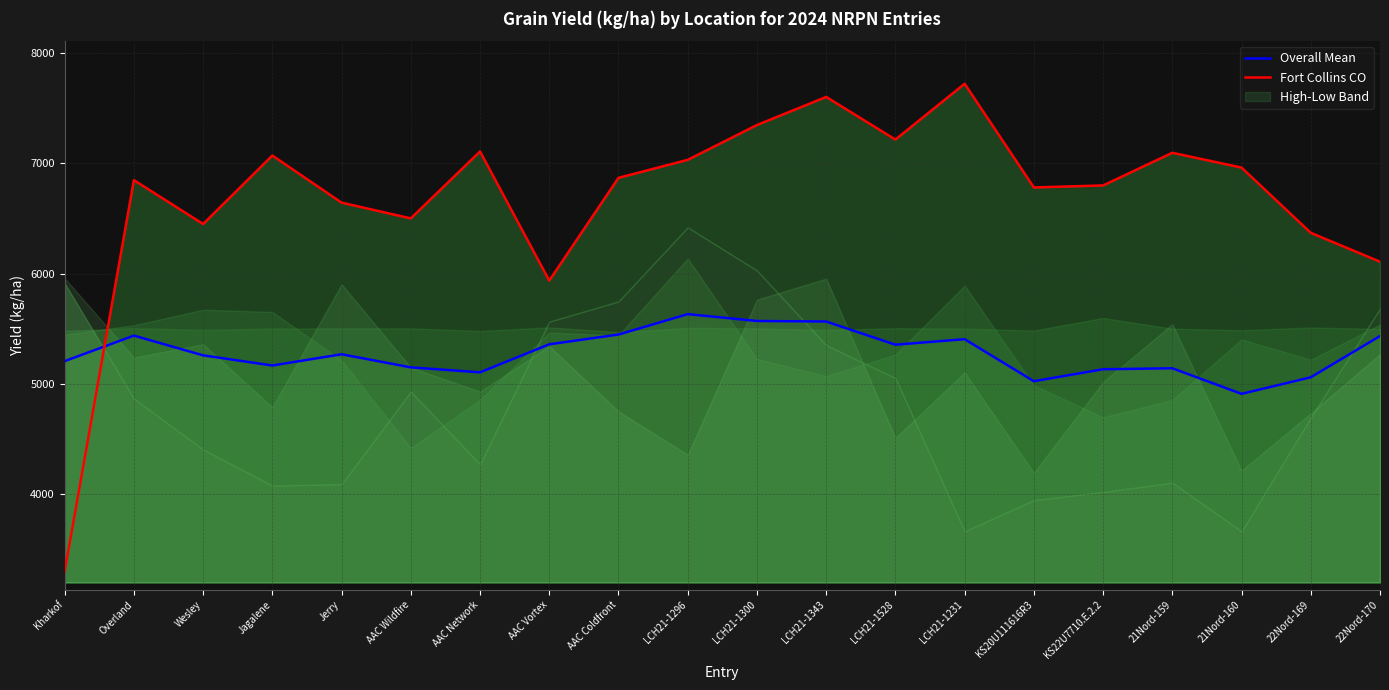

In Fort Collins CO, how many points are higher than both neighbors (excluding endpoints)?

6